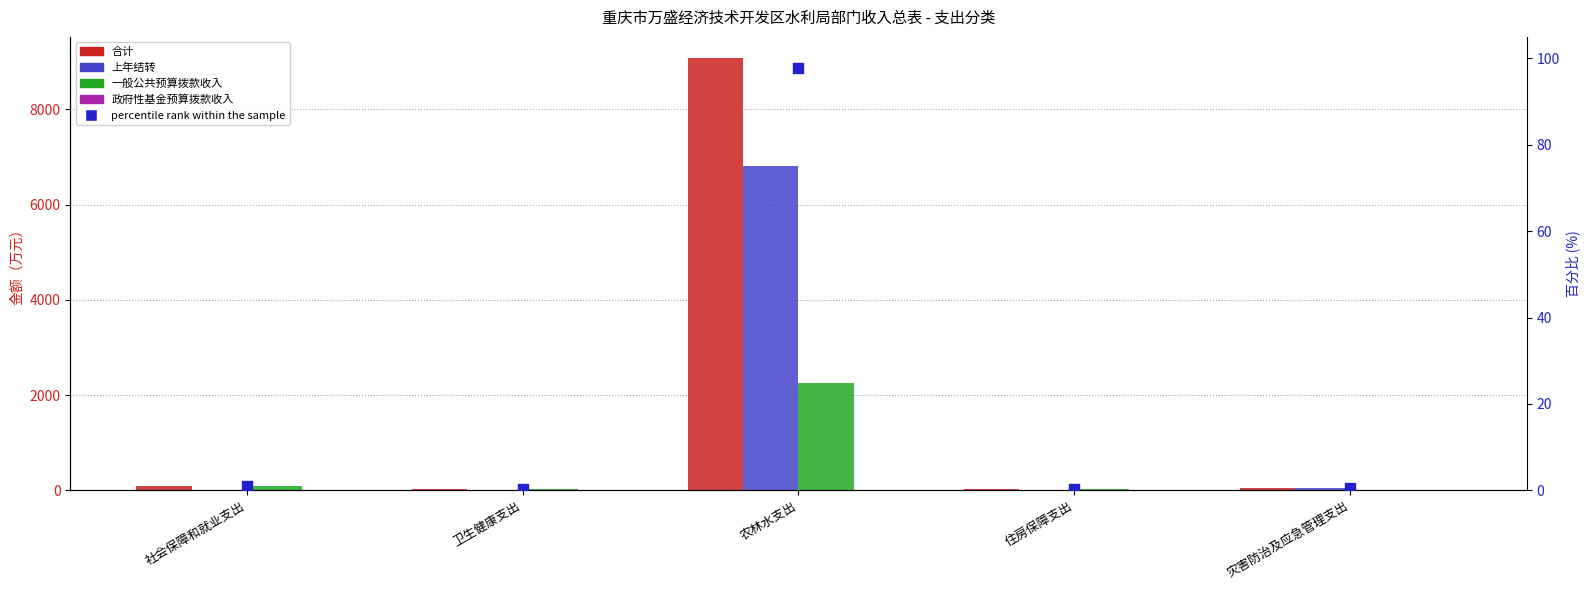

Which series reaches the maximum Y coordinate?

合计